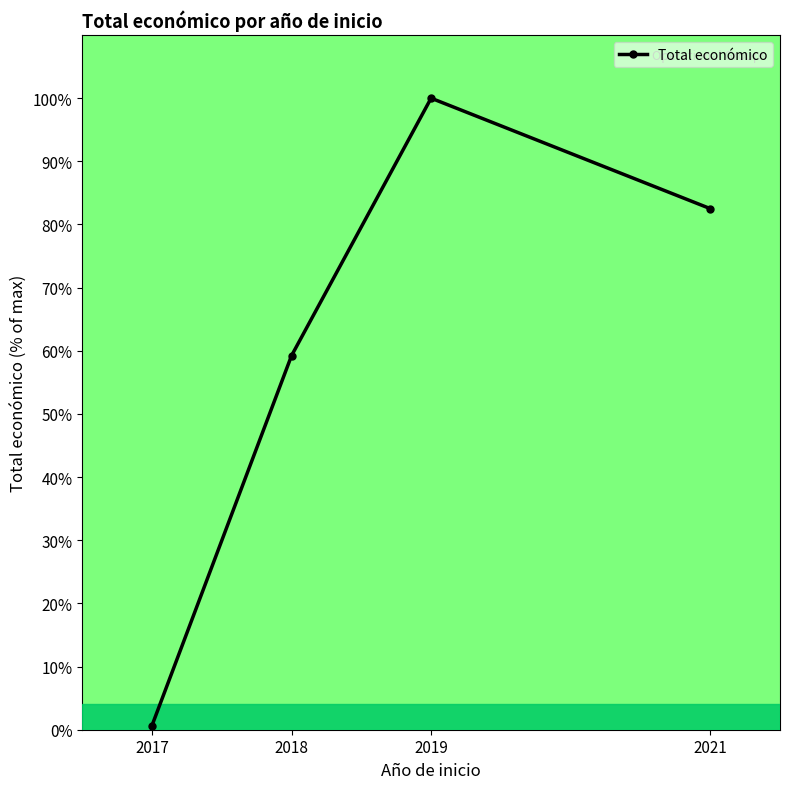

At which category does the chart reach its minimum across all series?

2017